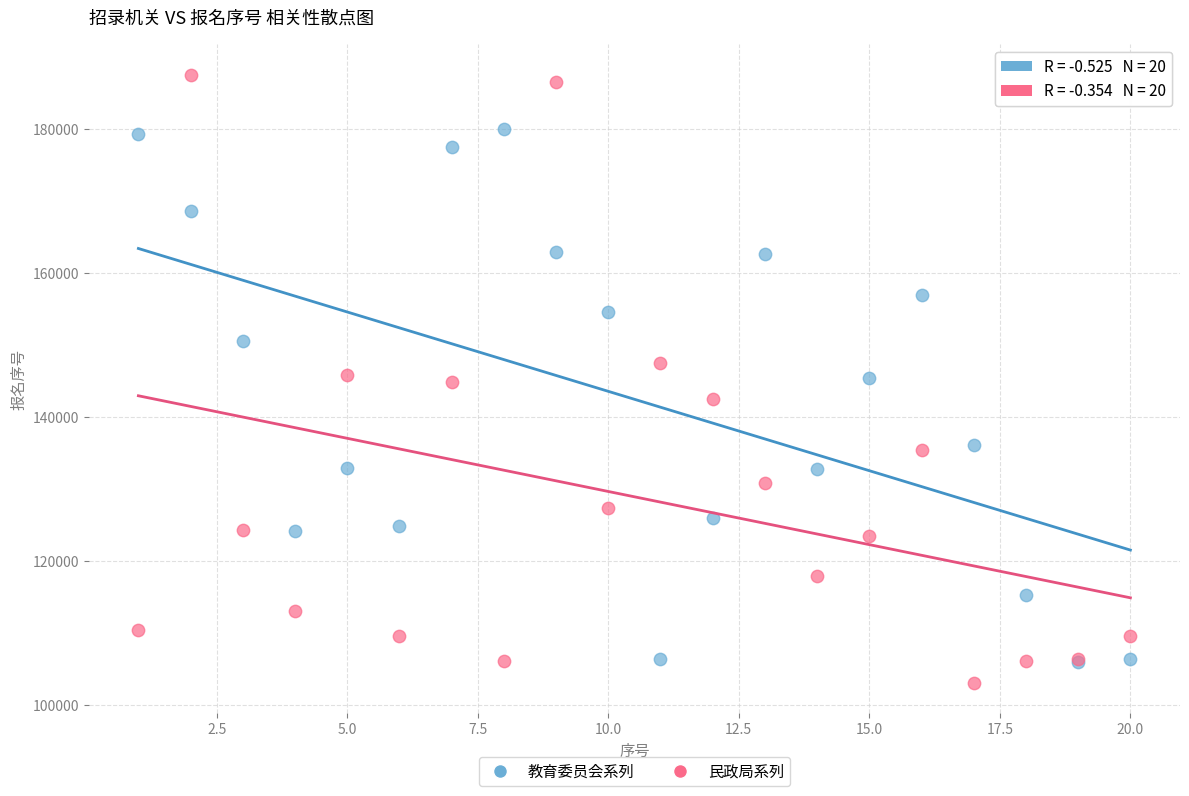

What are all the series names shown in the legend?

教育委员会系列, 民政局系列